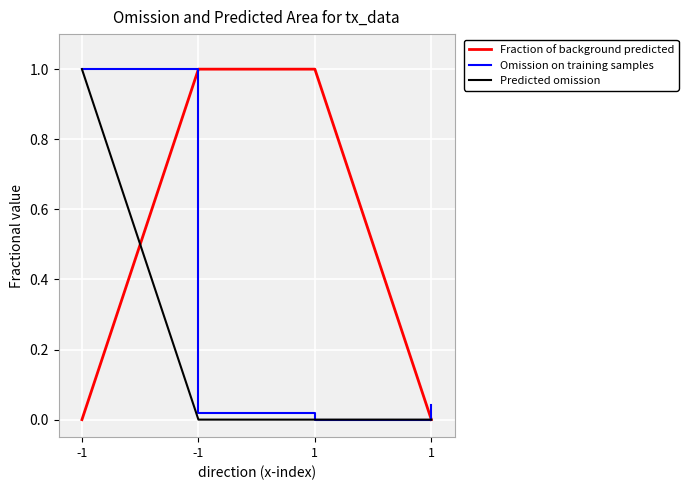

The value of Omission on training samples at -1 is 0.0. True or false?

False